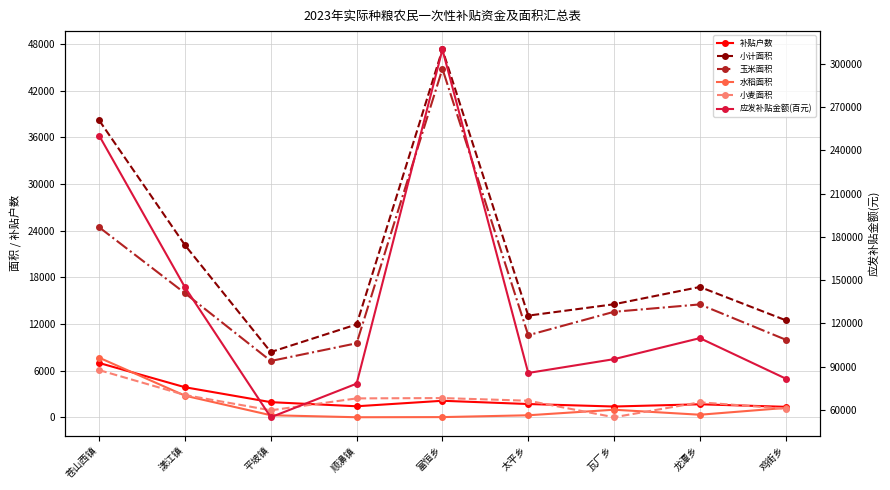

What is the approximate value of 小麦面积 at 苍山西镇?

6059.9